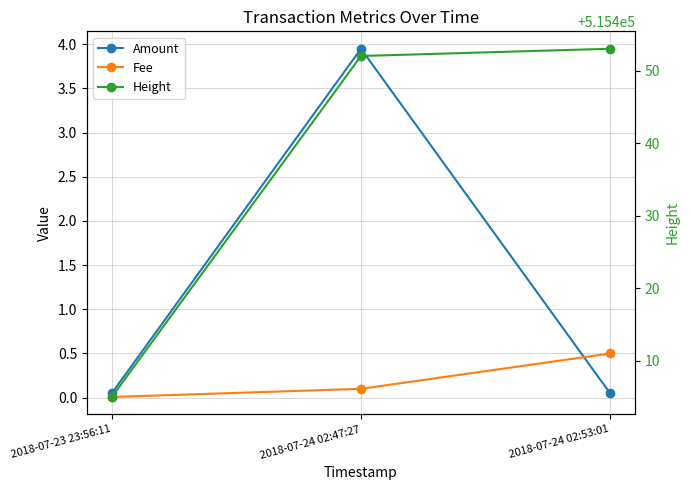

What is the label of the 3rd point from the left?

2018-07-24 02:53:01